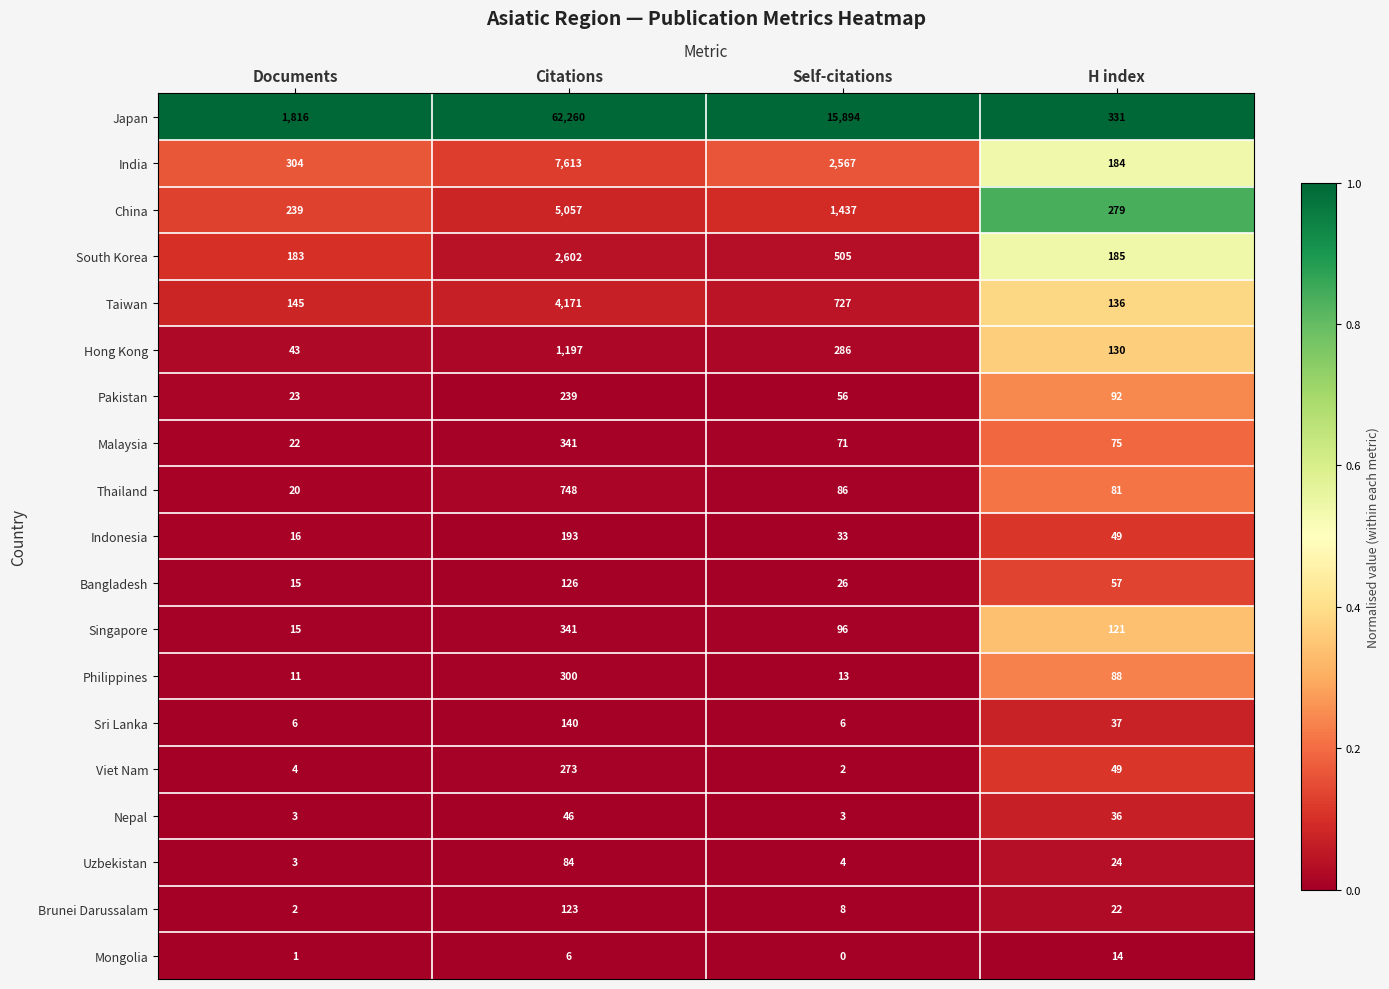

Which series changed the most between Documents and Citations?

Japan